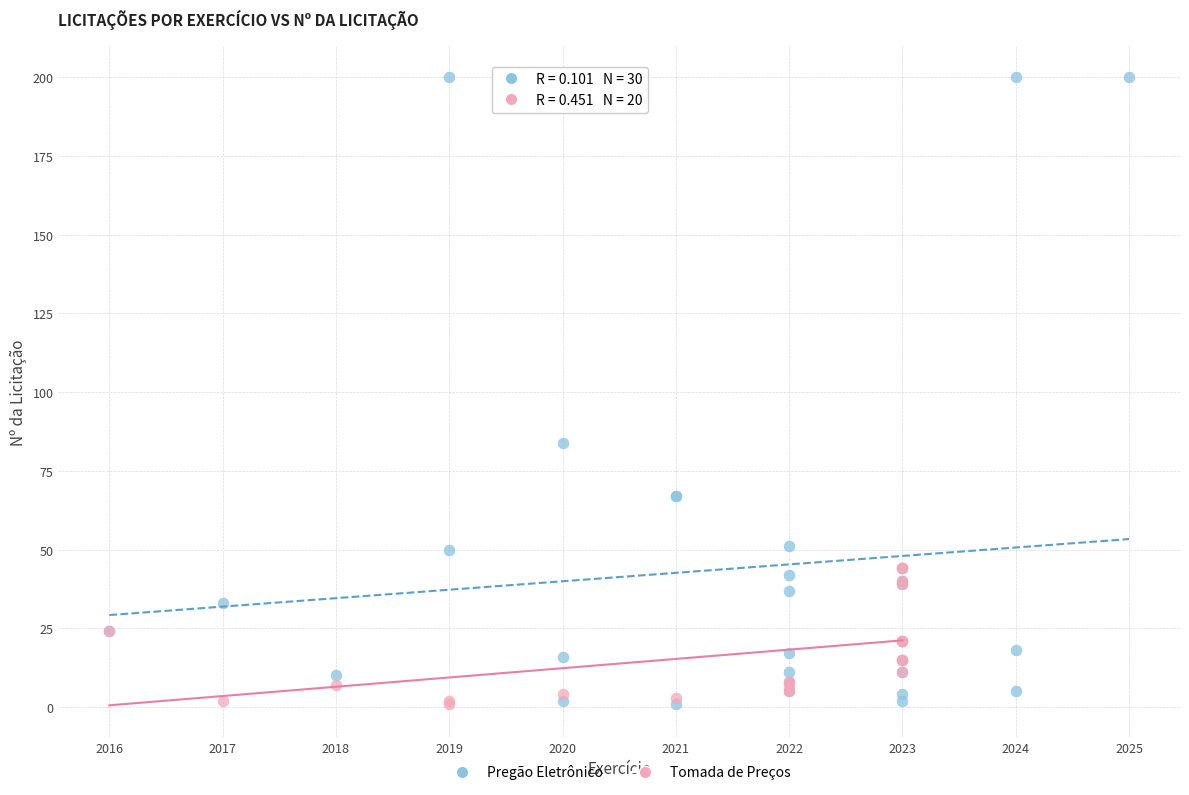

Which series contains the highest Y value?

Pregão Eletrônico